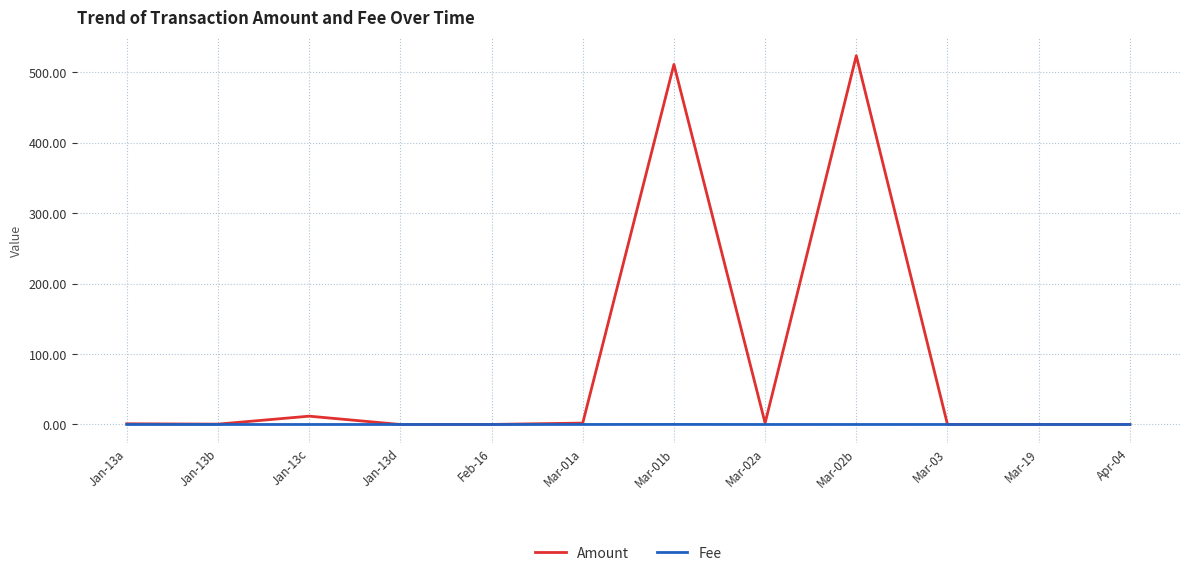

Does the chart display data point markers on the line(s)?

No